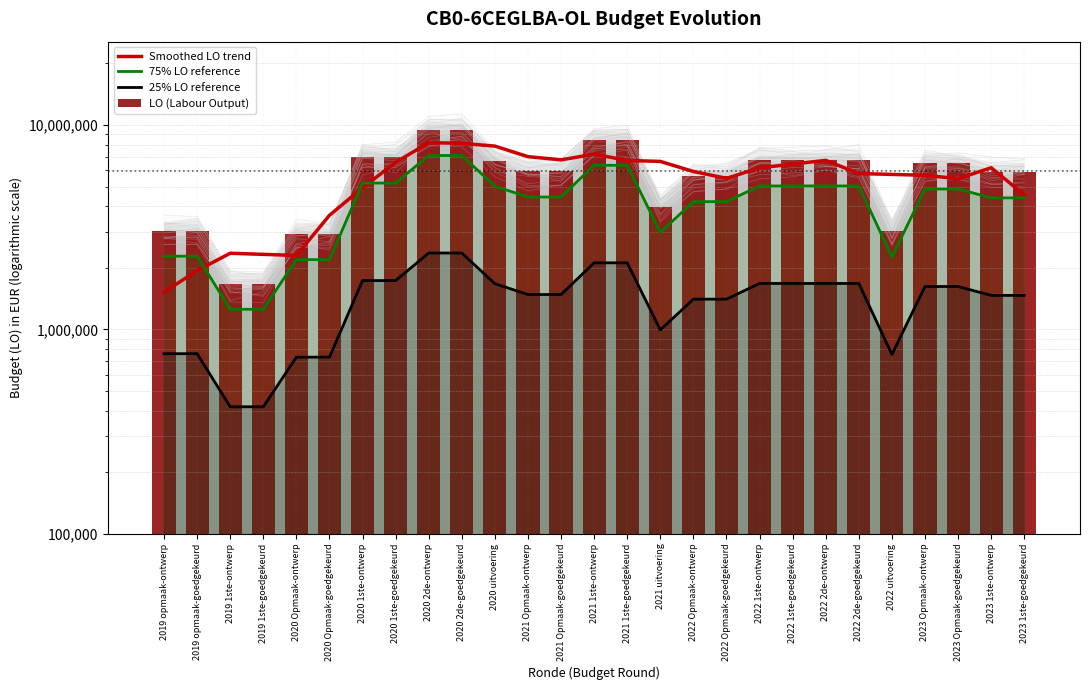

At which label is 75% LO reference closest to 4174168?

2022 Opmaak-ontwerp